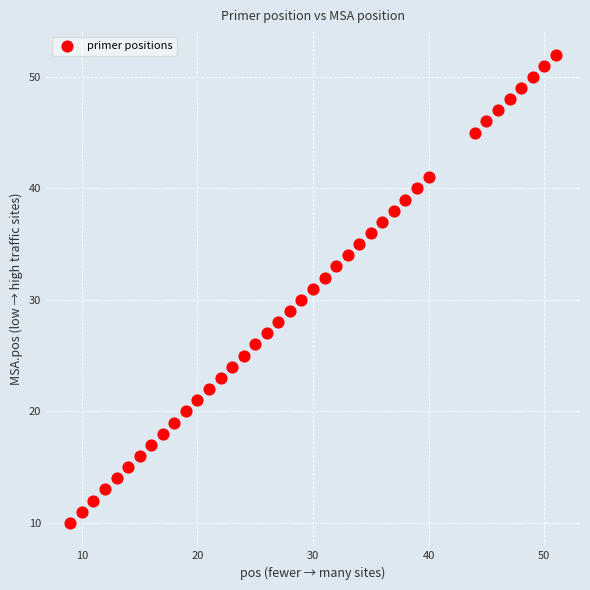

What is the range of Y values (max minus min)?

42